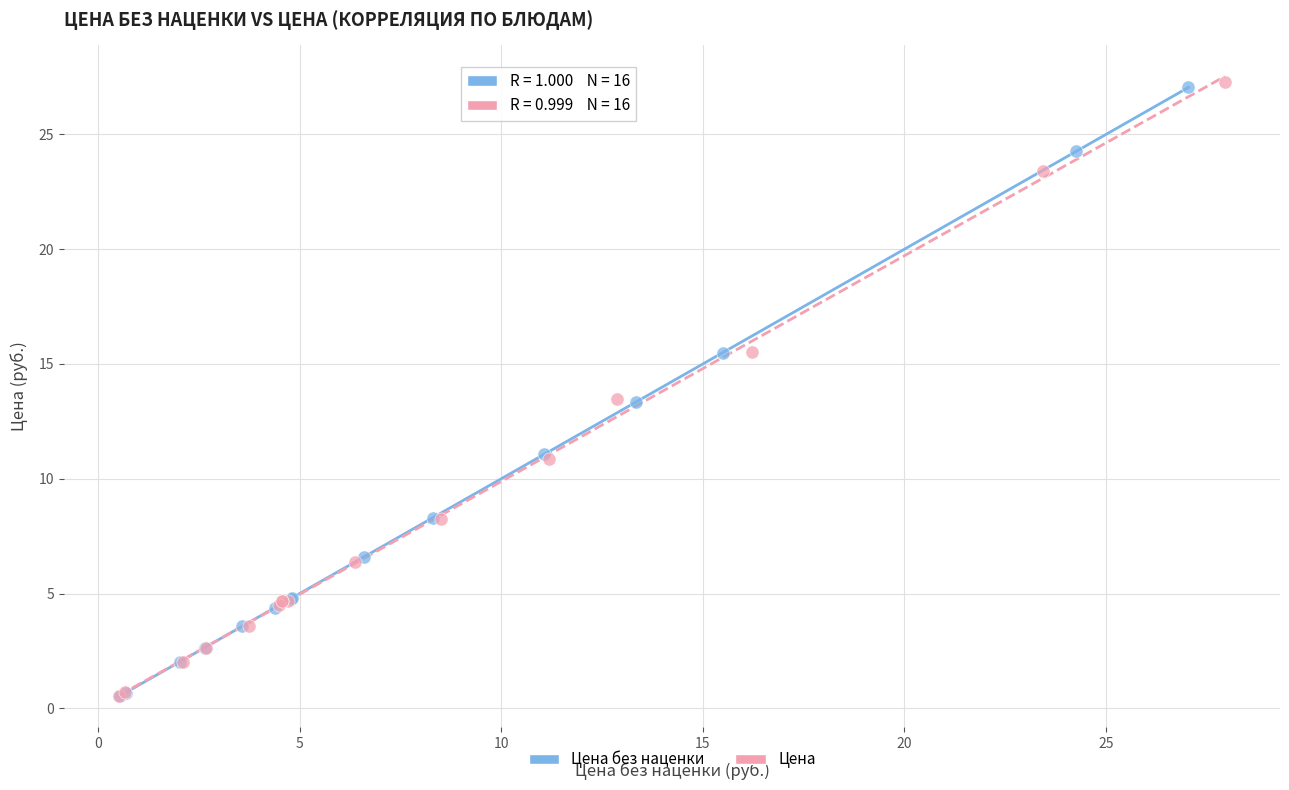

What are all the series names shown in the legend?

Цена без наценки, Цена